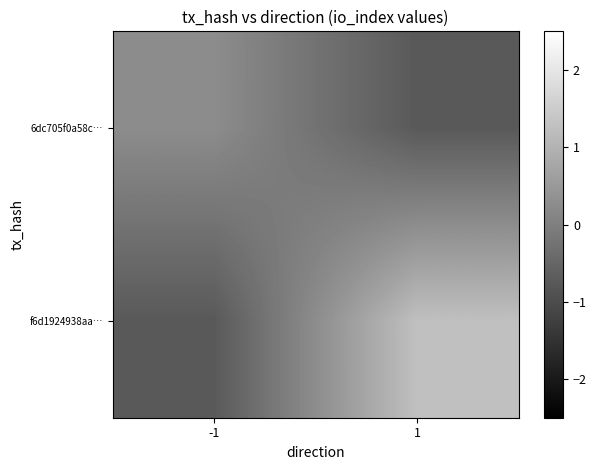

List the series in order of their overall mean, highest first.

f6d1924938aa…, 6dc705f0a58c…